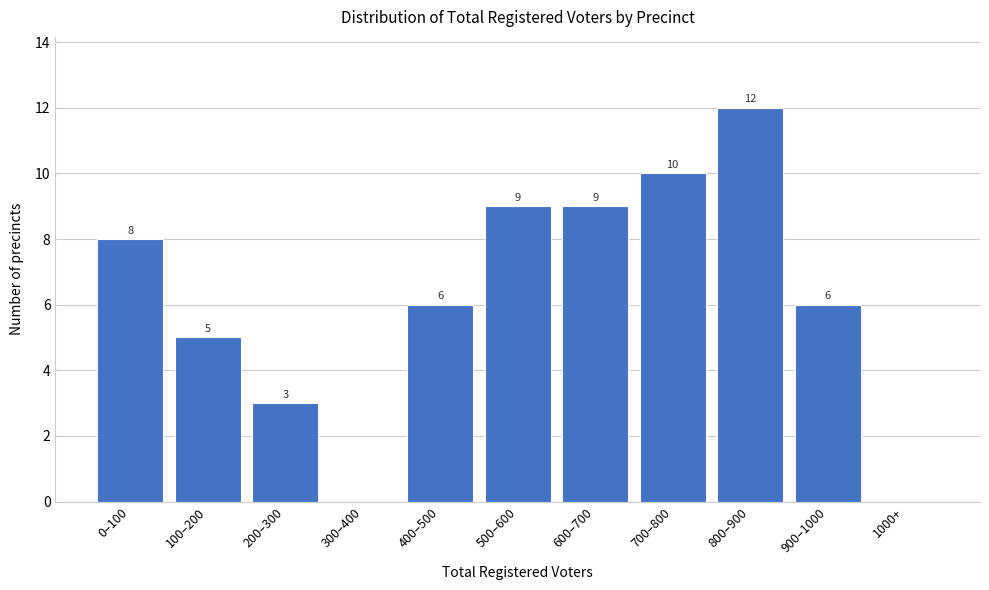

Reading right to left, extract all data points from this chart.

1000+=0	900–1000=6	800–900=12	700–800=10	600–700=9	500–600=9	400–500=6	300–400=0	200–300=3	100–200=5	0–100=8